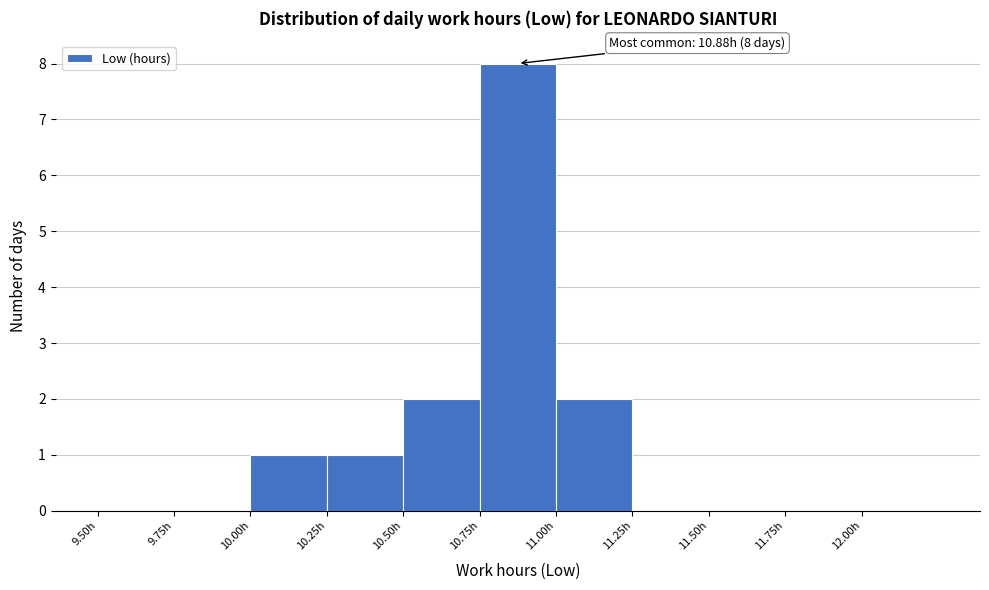

Over which range of the x-axis is the bar tallest?

10.75 to 11.00